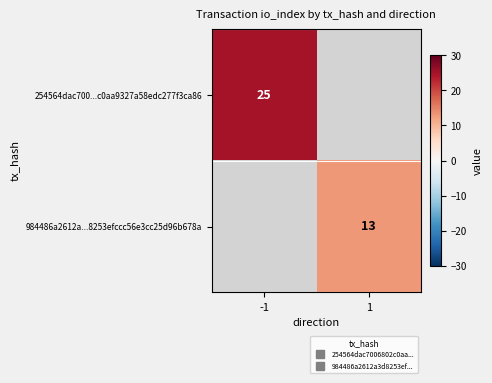

What is the maximum value shown in the chart?

25.0